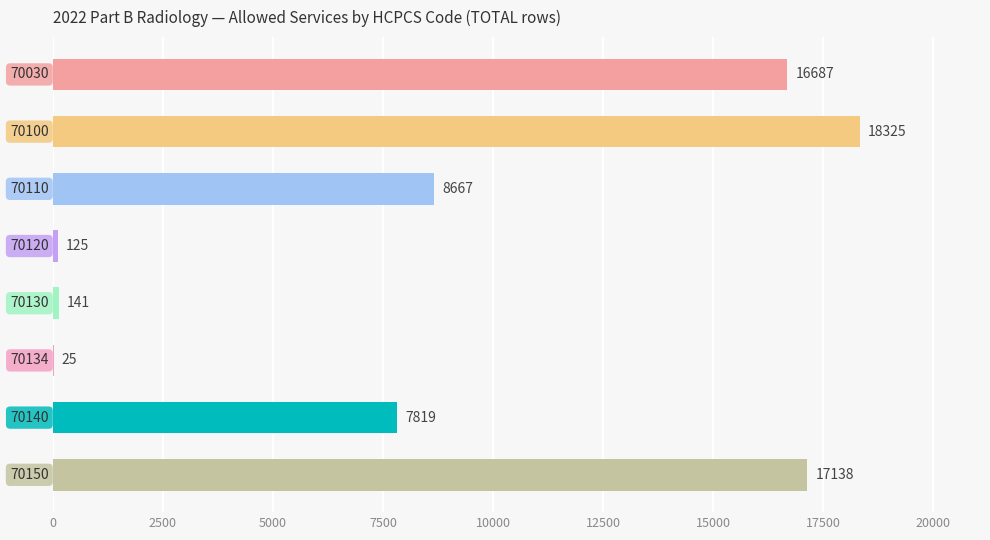

What is the maximum value shown in the chart?

18325